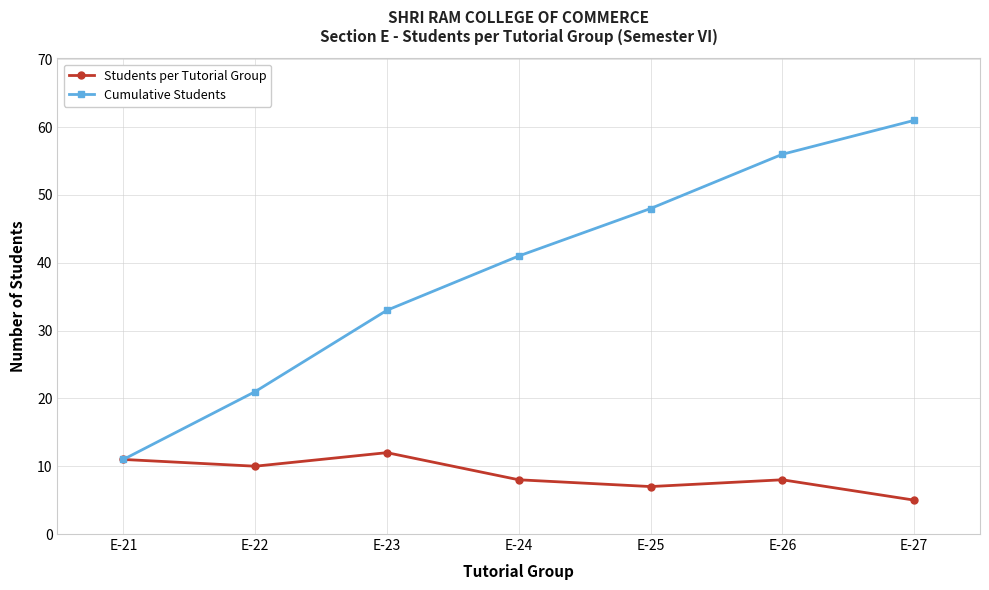

The value of Students per Tutorial Group at E-22 is 10. True or false?

True